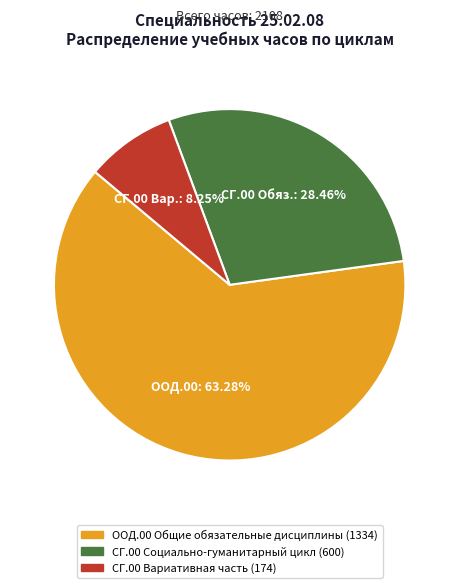

Between СГ.00 Социально-гуманитарный цикл and ООД.00 Общие обязательные дисциплины, which is larger?

ООД.00 Общие обязательные дисциплины